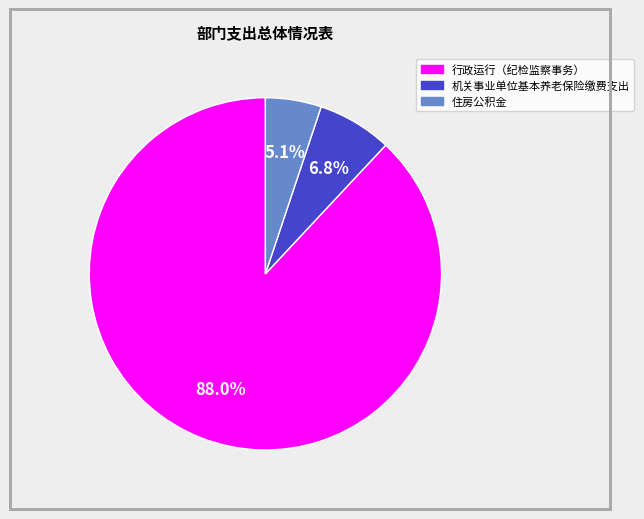

Combined, do 行政运行（纪检监察事务） and 住房公积金 account for over 50%?

Yes